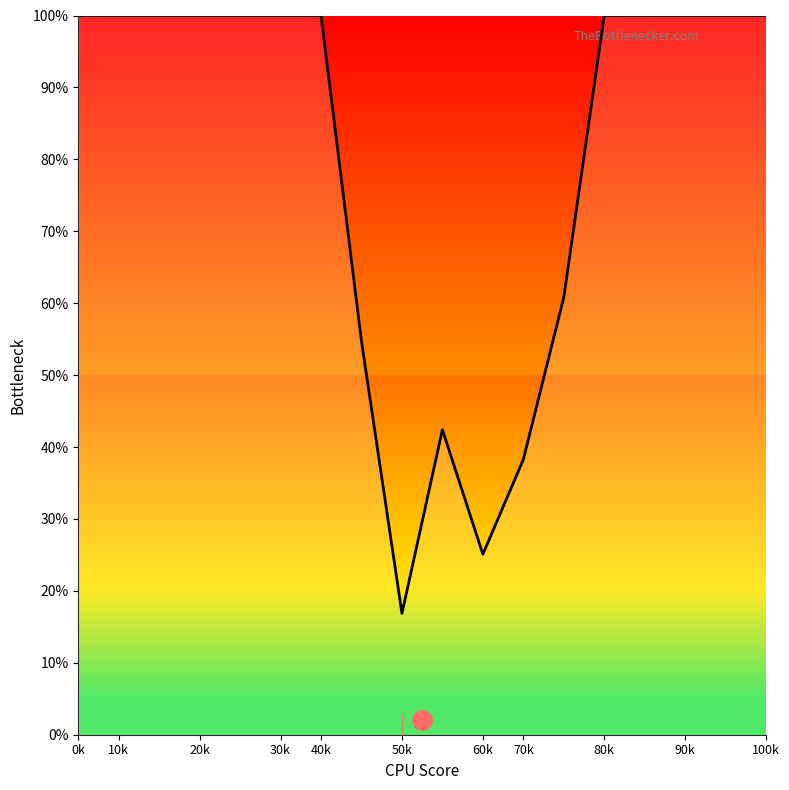

Is this an area chart (filled region under the line)?

No